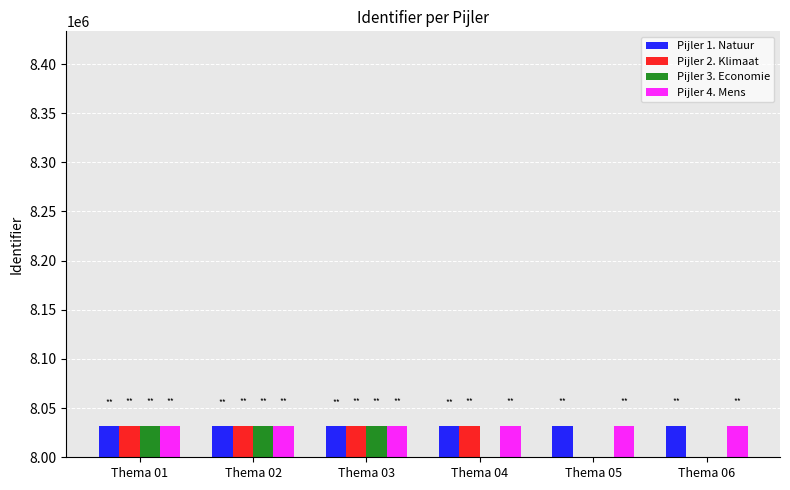

At which category does the chart reach its minimum across all series?

Thema 01